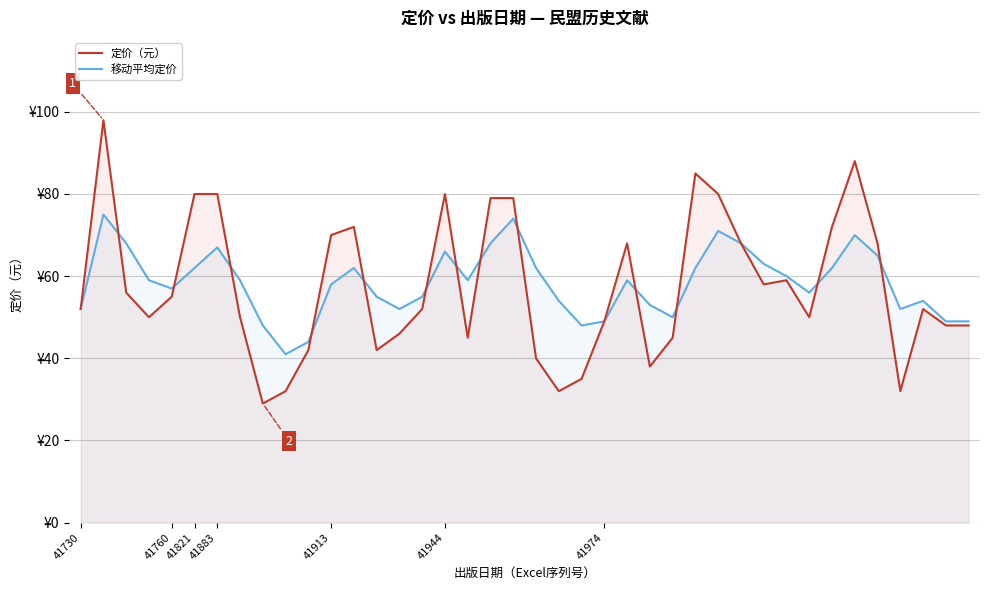

How many values in the 移动平均定价 series are below 59?

19